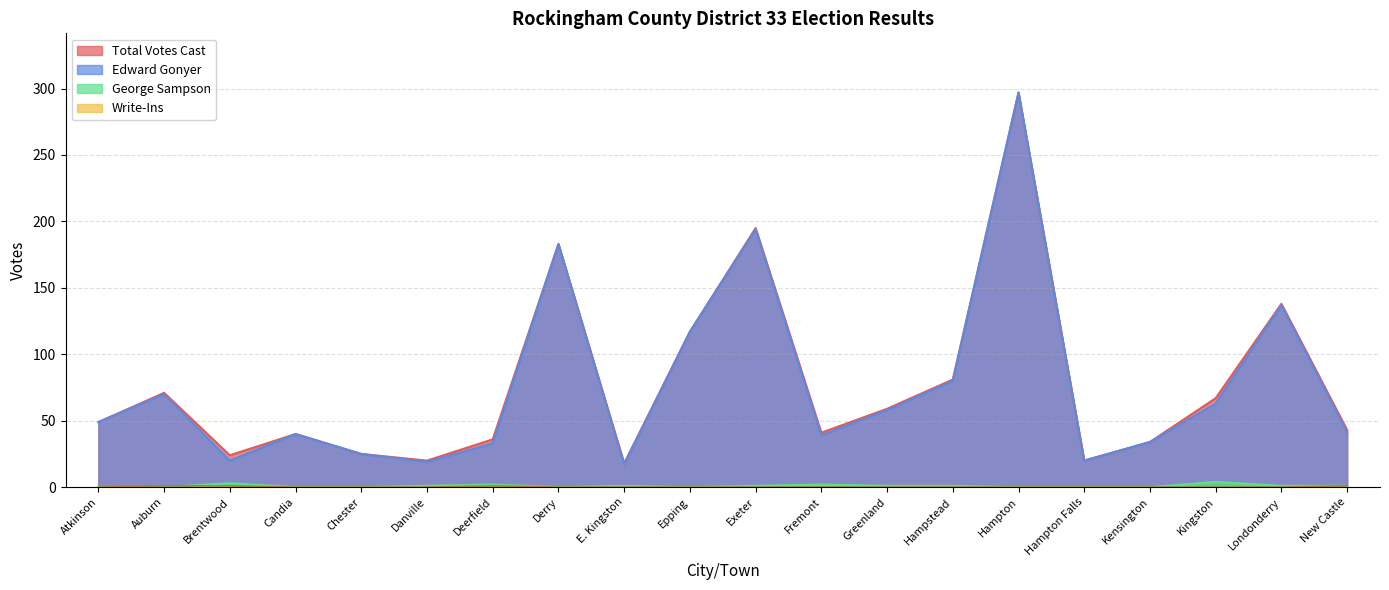

Which category has the lowest value across all series?

Atkinson